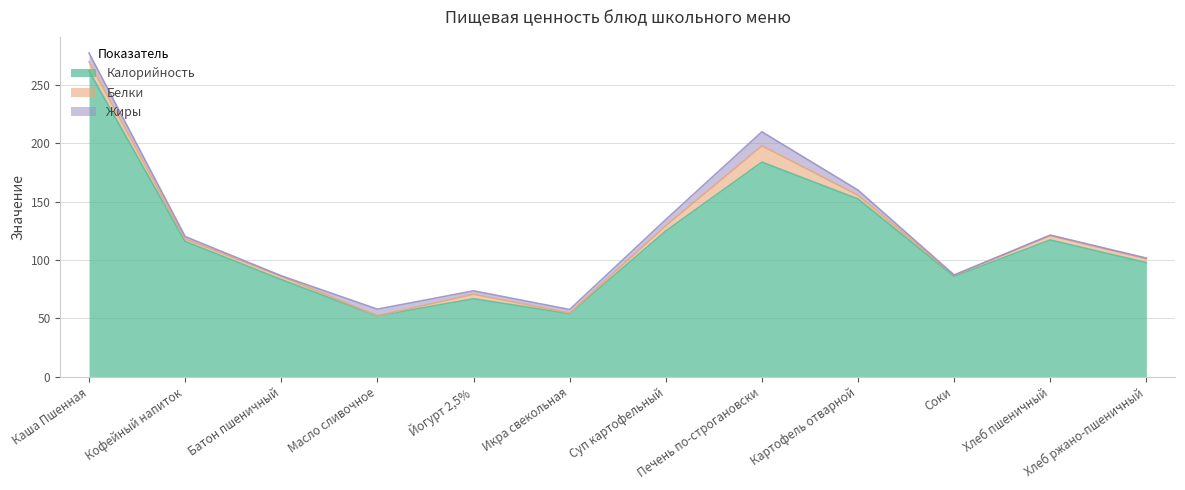

Does the chart display data point markers on the line(s)?

No